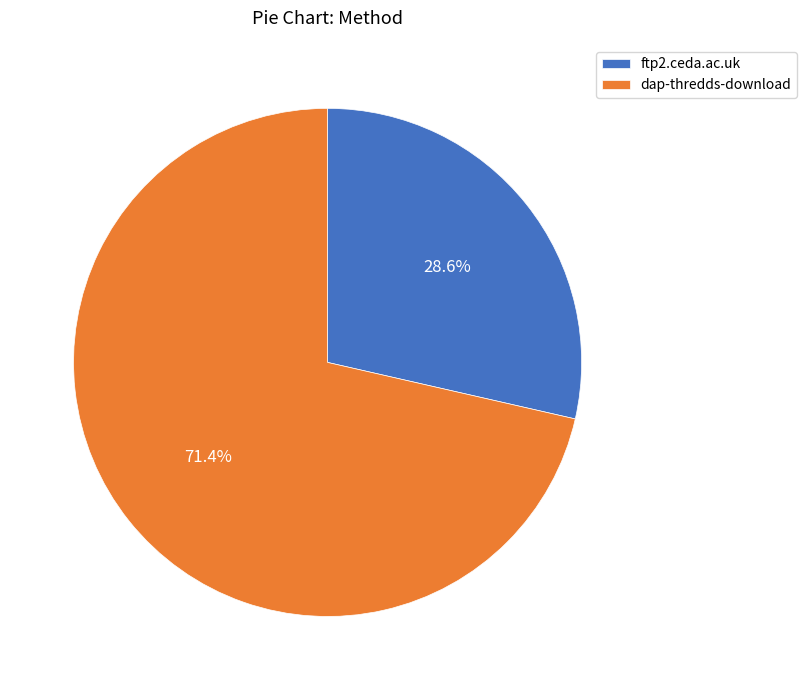

True or false: dap-thredds-download accounts for 71% of the total.

True